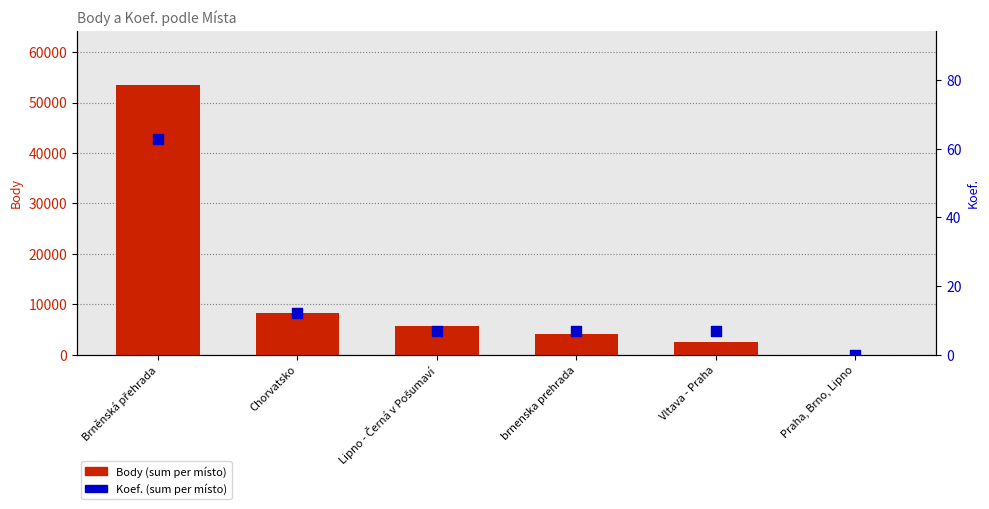

At how many categories does at least one series exceed 35314?

1